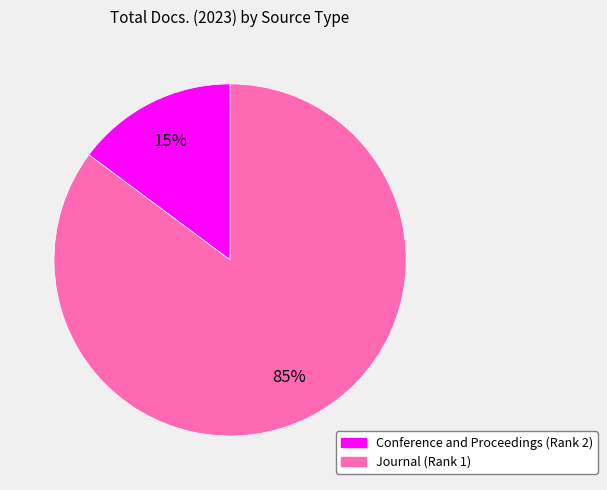

Which category accounts for the majority?

Journal (Rank 1)